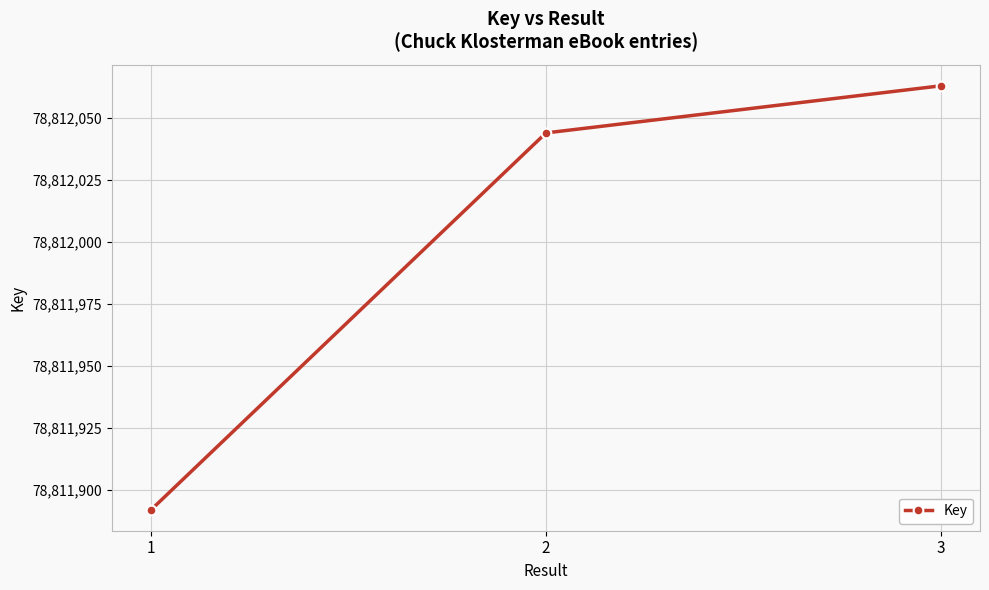

What is the sum of the values at 2 and 3?

157624107